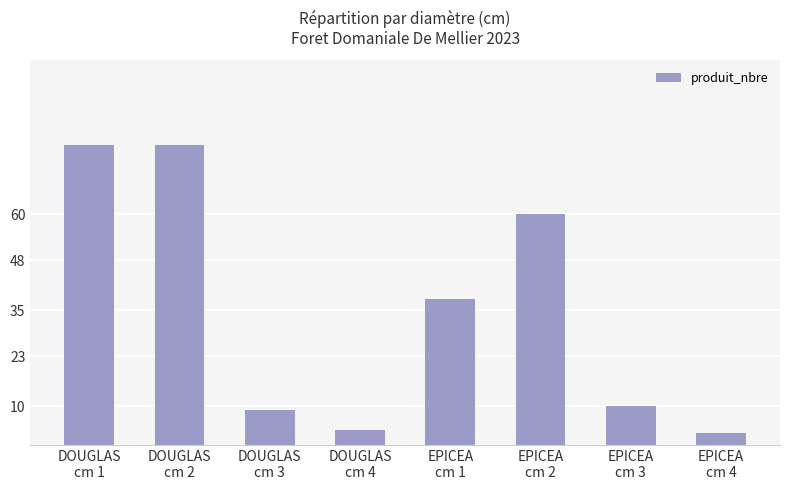

What position from the left is EPICEA
cm 1?

5